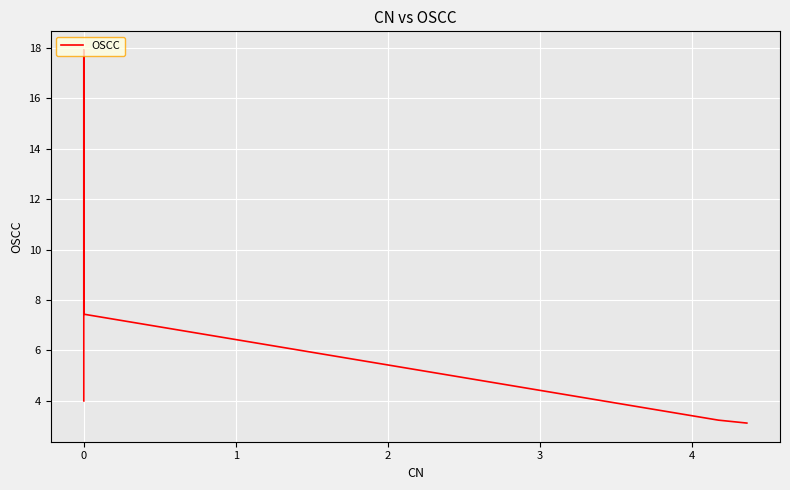

The chart shows a value of 1.2 at 7. True or false?

False